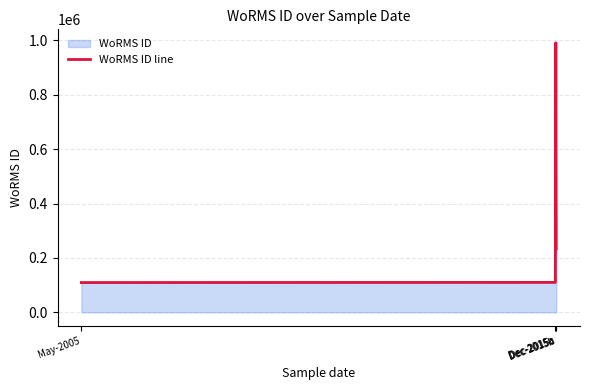

Reading left to right, extract all data points from this chart.

109534	110130	990875	233840